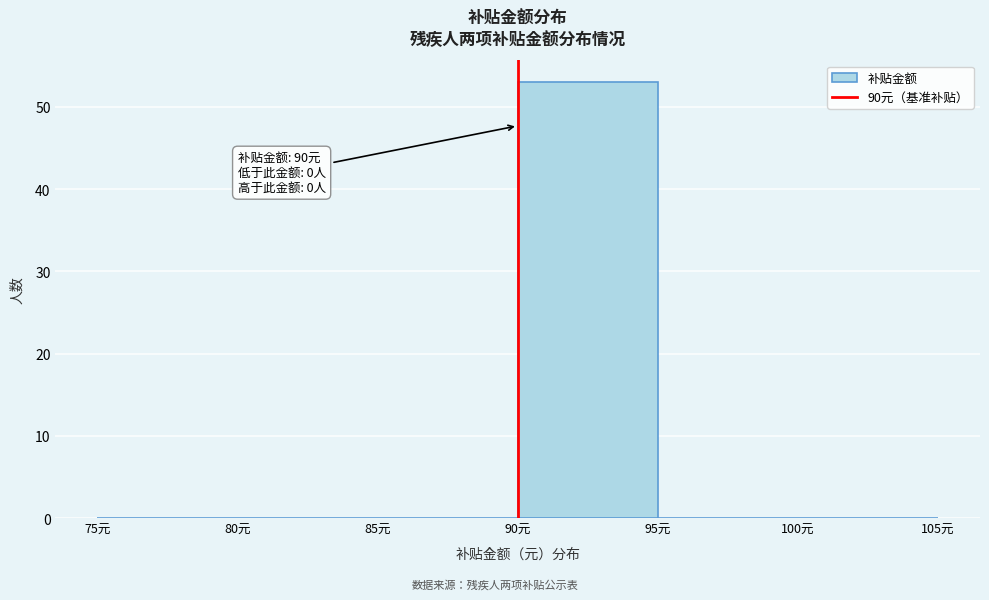

Which range on the x-axis has the tallest bar?

90 to 95